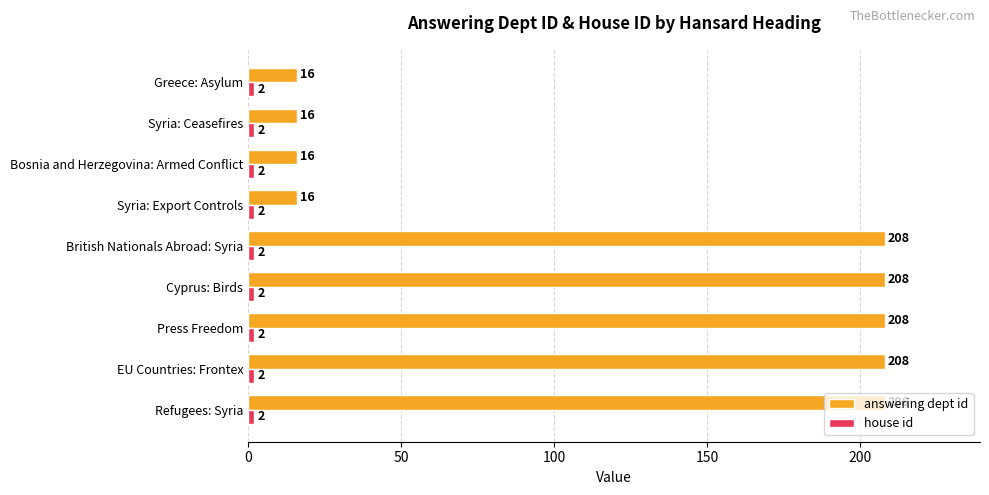

Which series has the largest total across all categories?

answering dept id